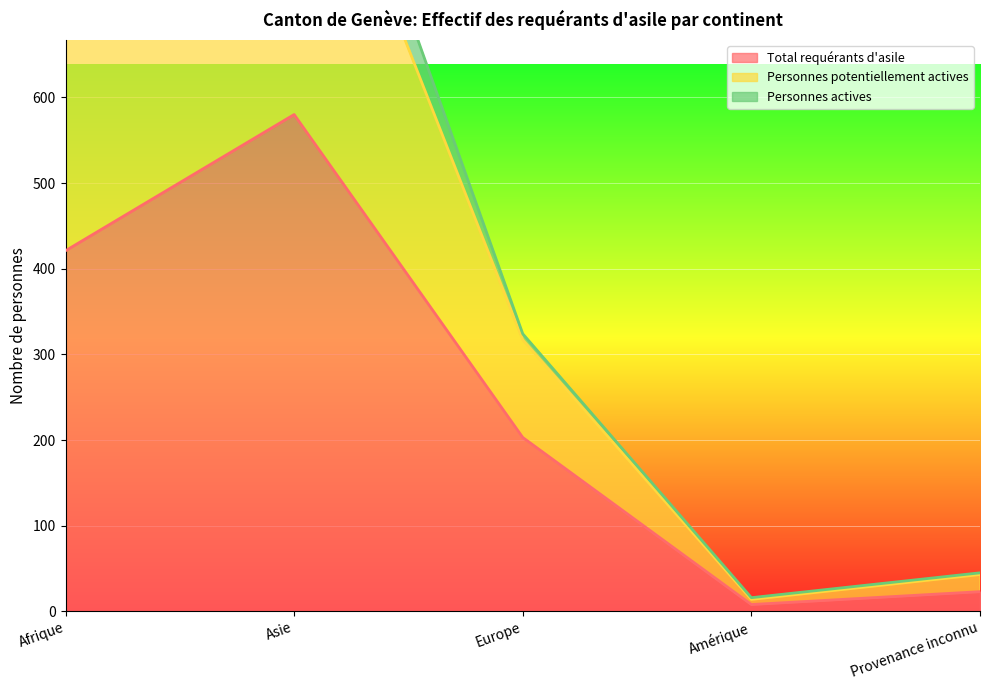

How many interior local peaks does the Total requérants d'asile series have?

1